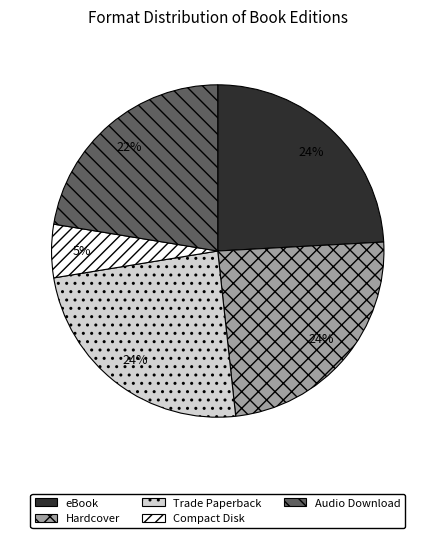

The Trade Paperback slice represents 24% of the pie. True or false?

True